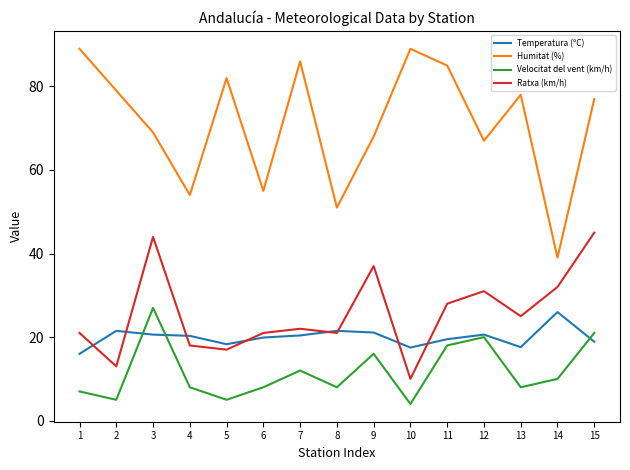

Read the Temperatura (ºC) value at 4.

20.3